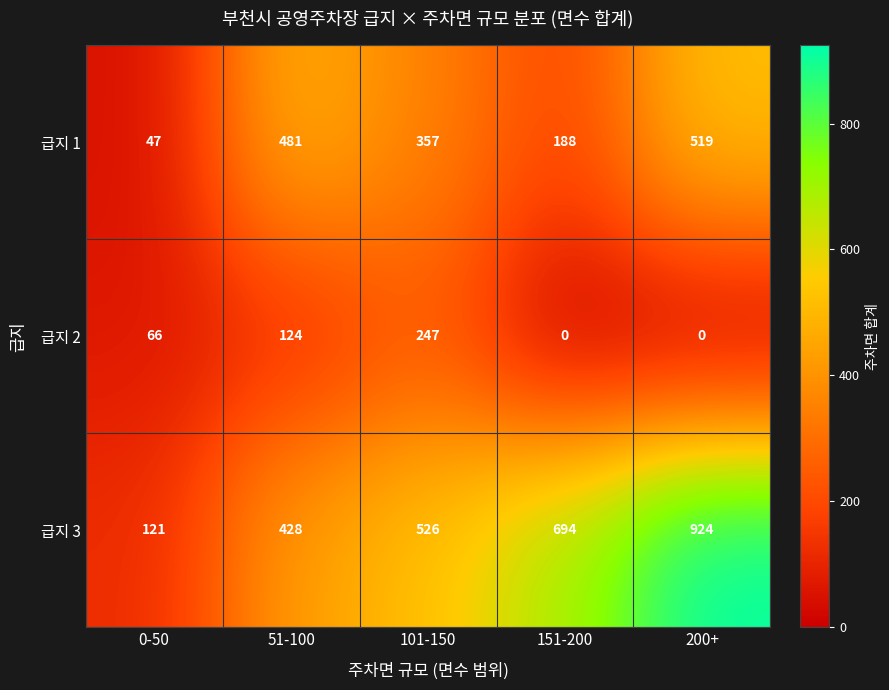

List the series in order of their peak value, lowest first.

급지 2, 급지 1, 급지 3